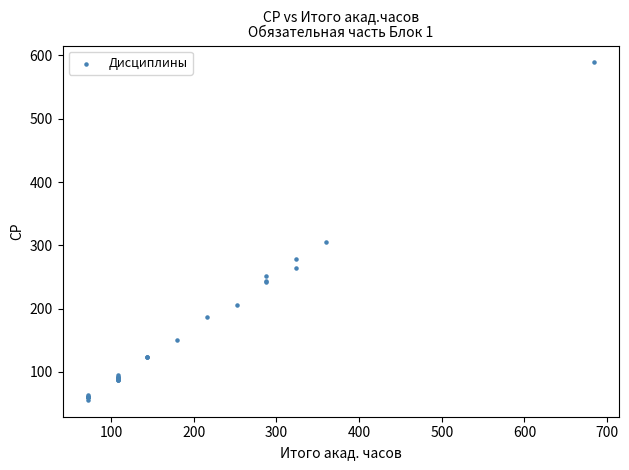

What Y value in the scatter plot is closest to 322?

306